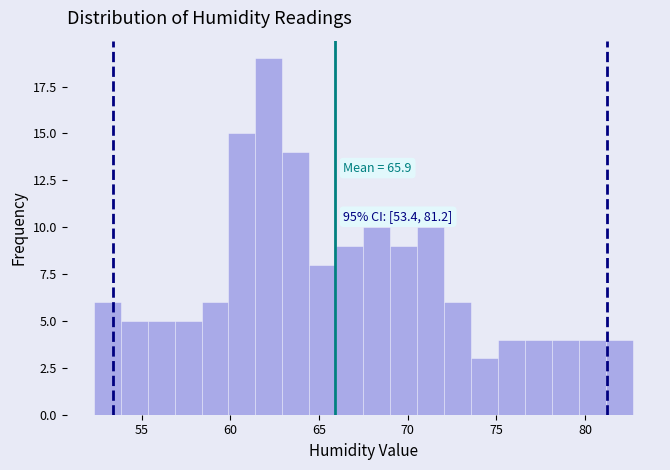

Read against the x-axis, roughly where is the centre of the tallest bar?

62.0